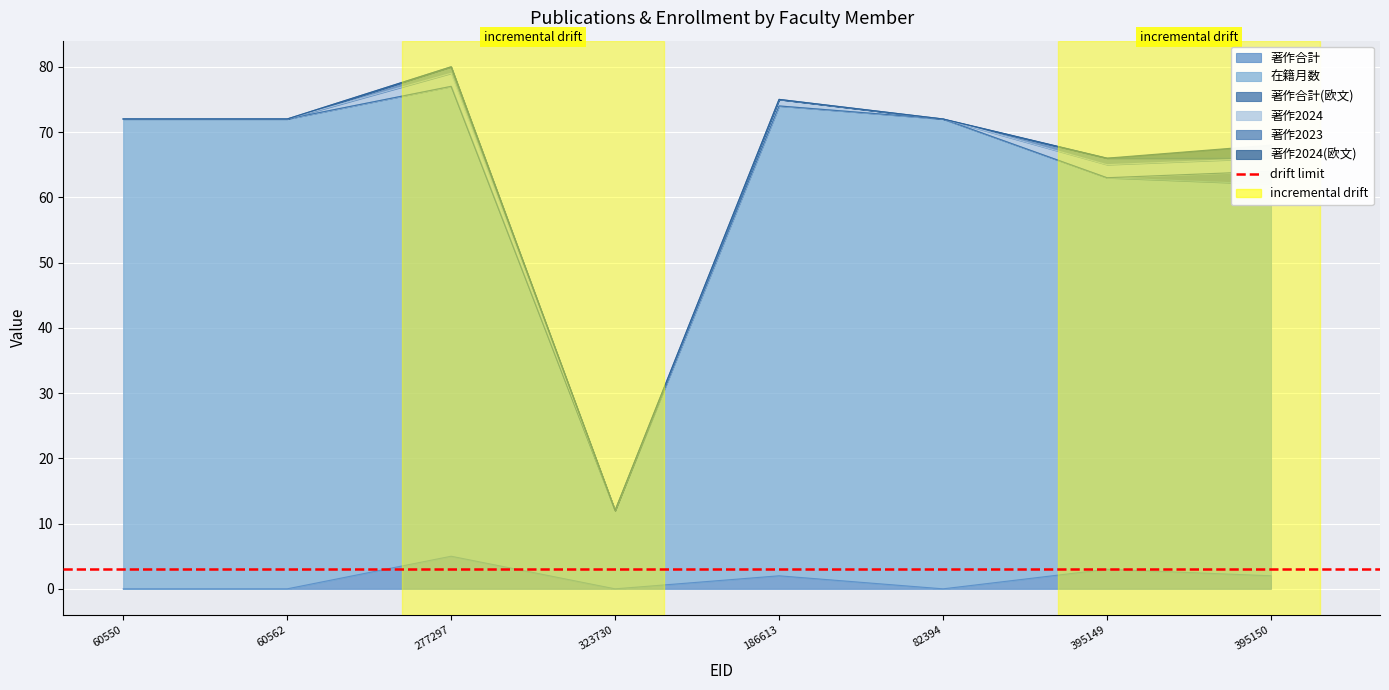

Rank the series at 323730 from lowest to highest value.

著作合計, 著作合計(欧文), 著作2024, 著作2023, 著作2024(欧文), 在籍月数